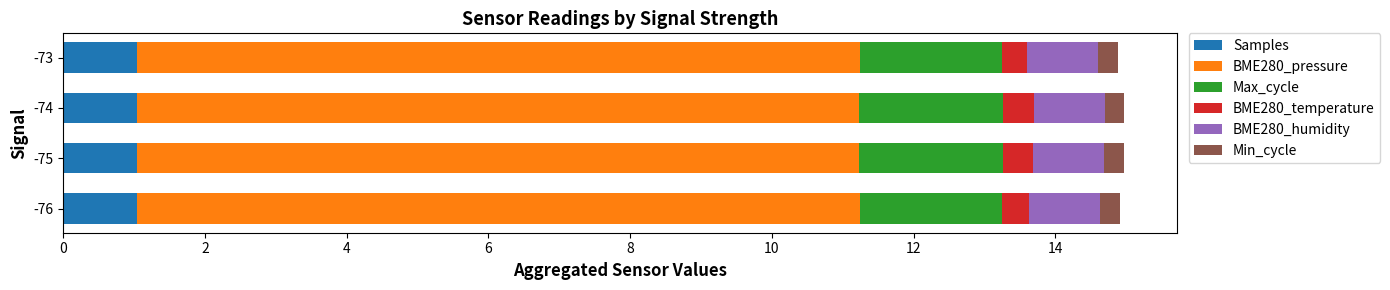

What is the minimum value for Samples?

1.0